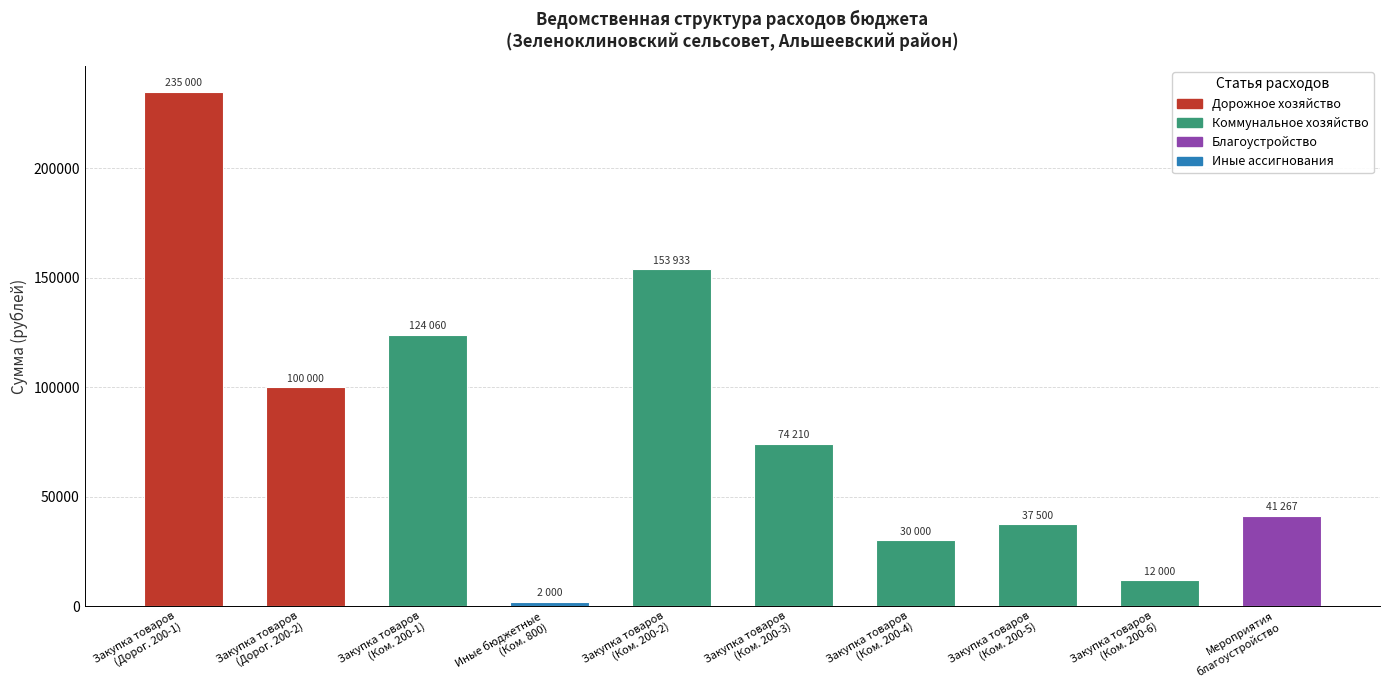

What is the greatest value displayed?

235000